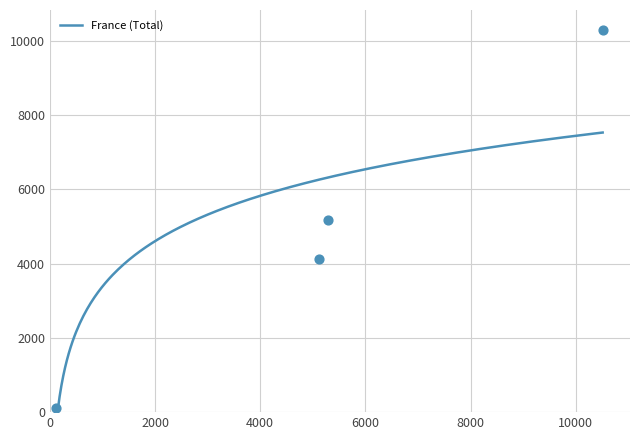

At how many categories does at least one series exceed 1020?

3